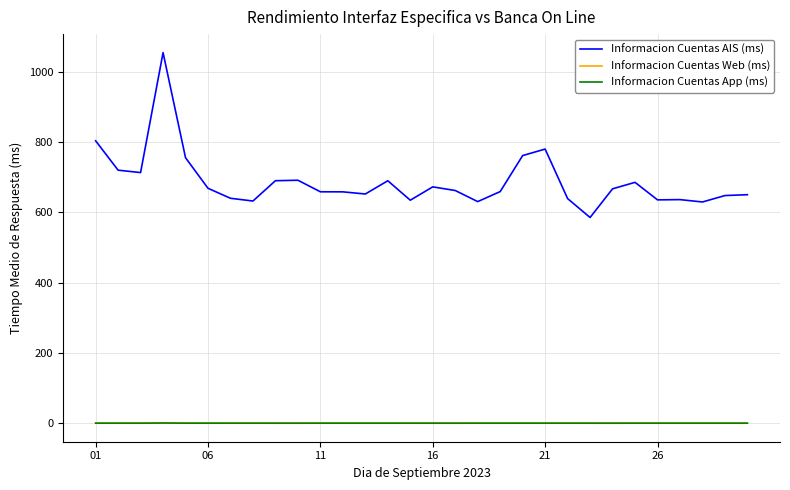

True or false: Informacion Cuentas AIS (ms) and Informacion Cuentas App (ms) intersect in this chart.

False